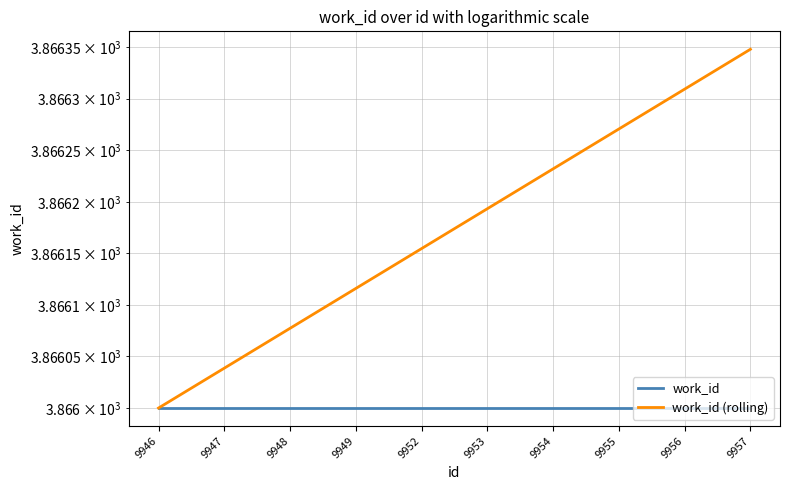

What is the sum of the work_id (rolling) values at 9955 and 9953?

7732.5